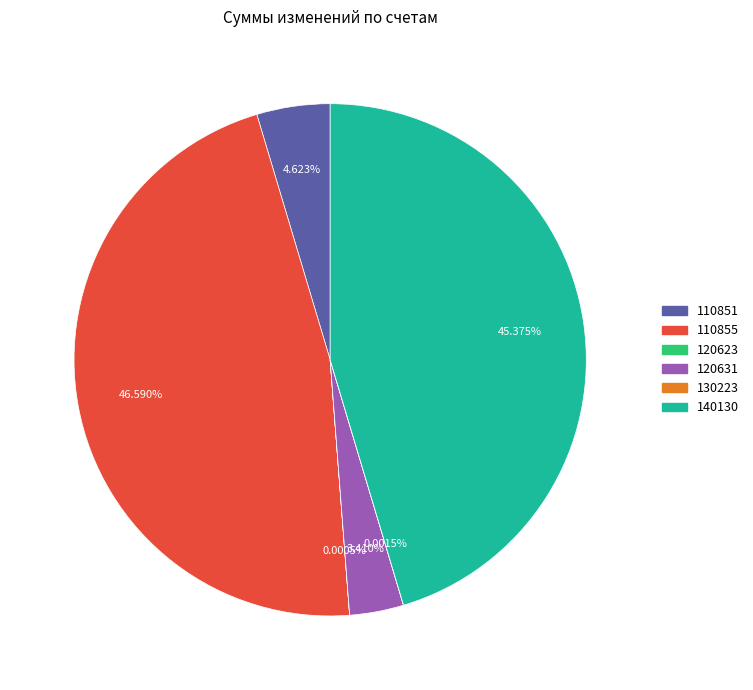

To the nearest percent, what is the difference between the largest and smallest slice percentages?

47%